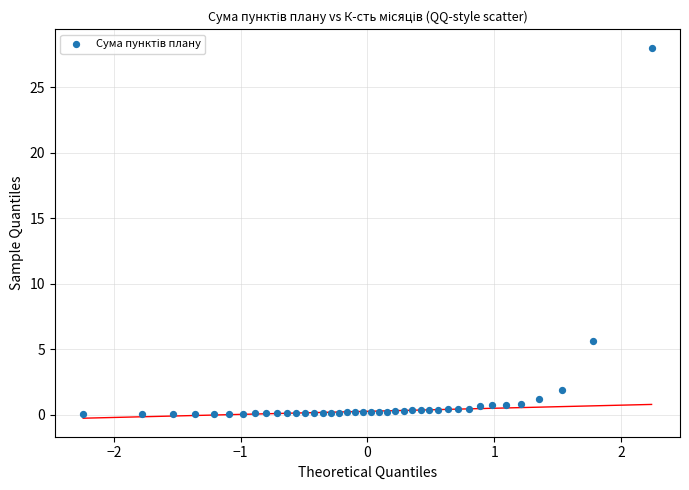

What is the range of X values (max minus min)?

4.5